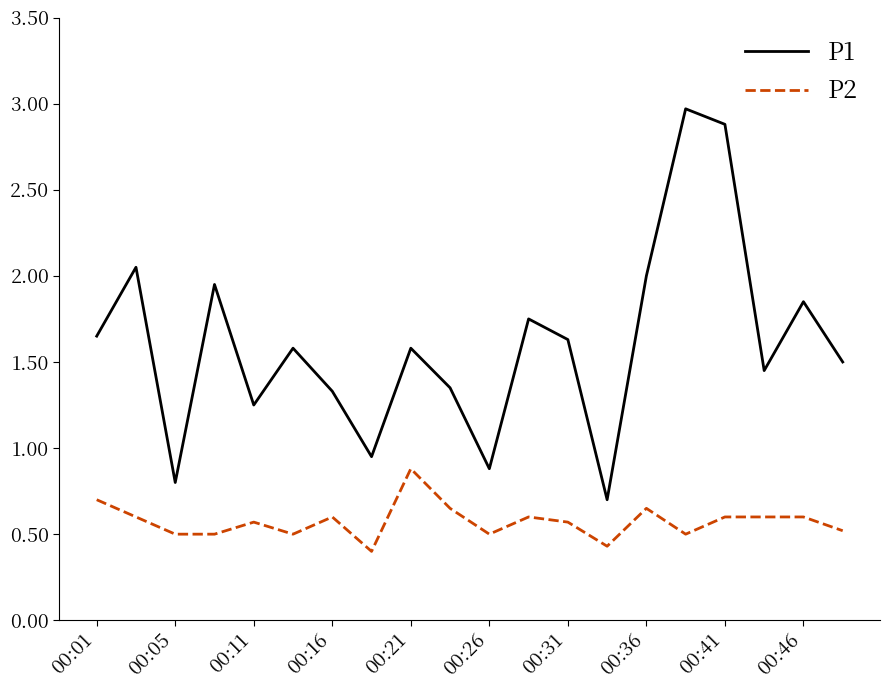

Rank the series by their average value, from lowest to highest.

P2, P1